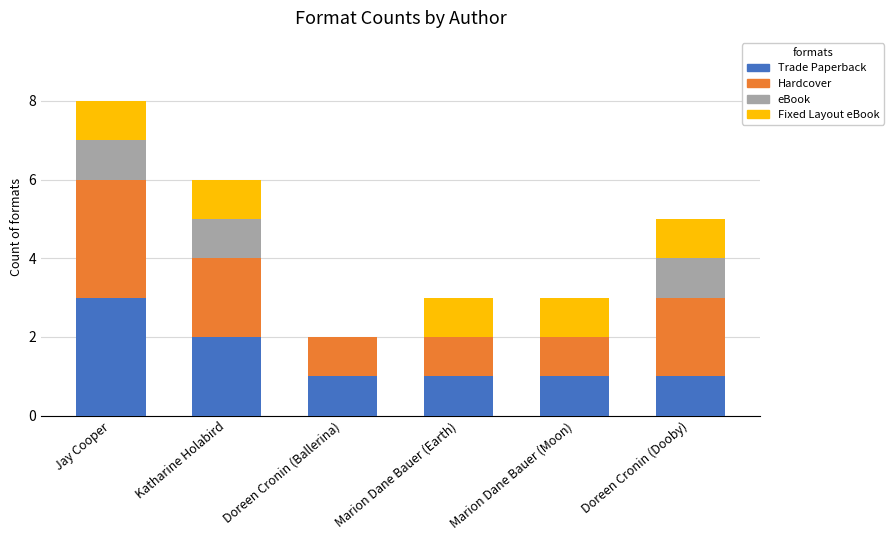

At which category is the sum across all series the highest?

Jay Cooper